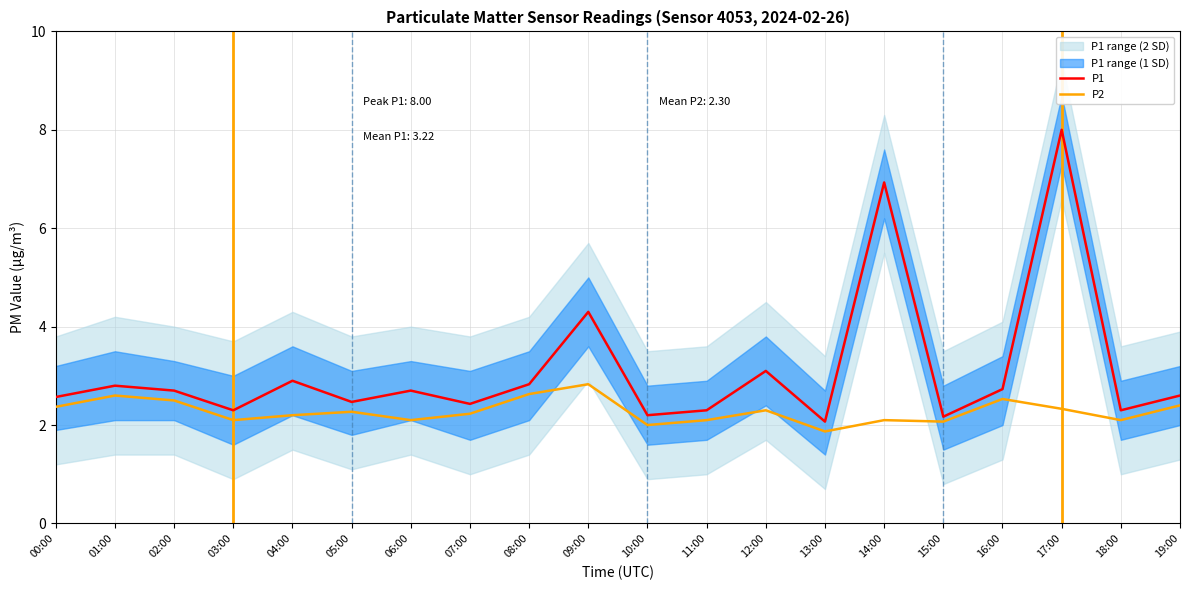

Rank the series at 15:00 from highest to lowest value.

P1, P2